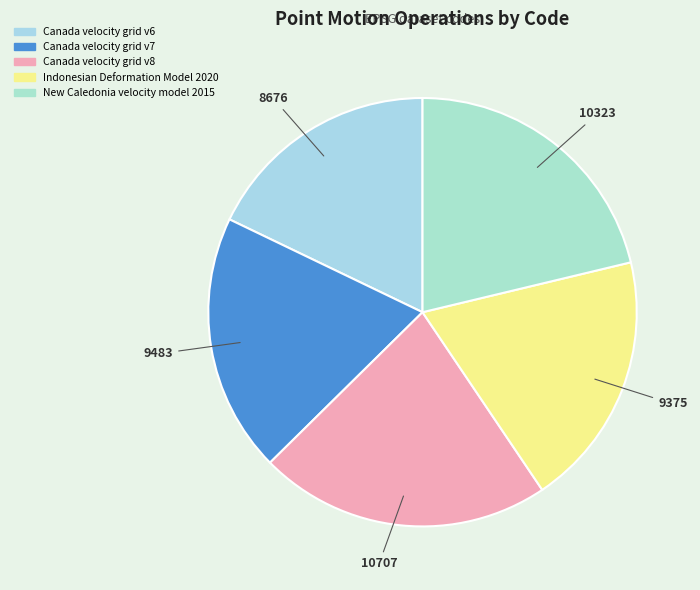

To the nearest percent, what percentage of the pie is Canada velocity grid v8?

22%